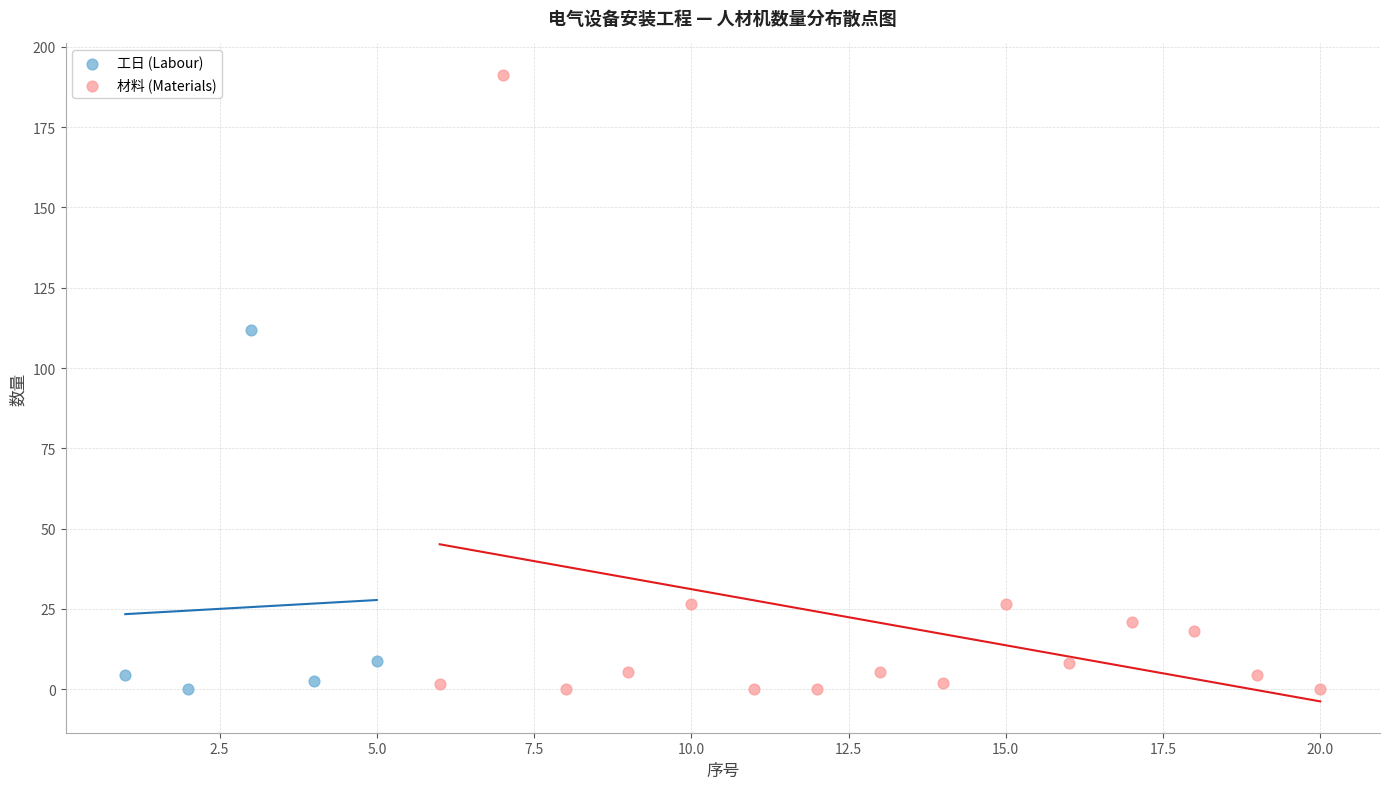

Which series has the largest Y range (max minus min)?

材料 (Materials)